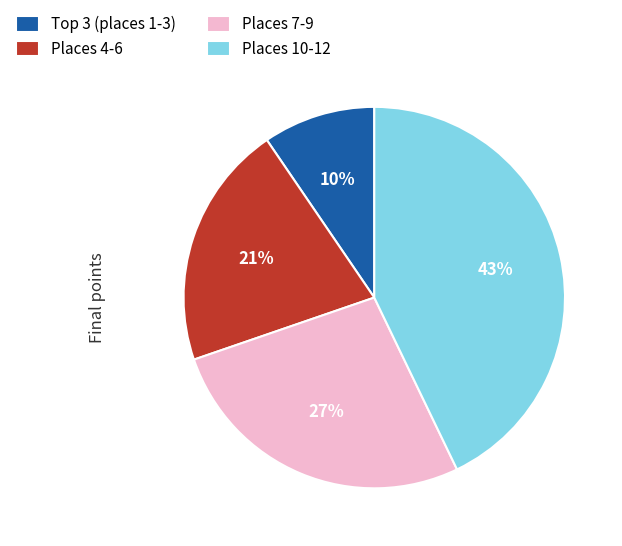

Is there a majority slice in this chart?

No